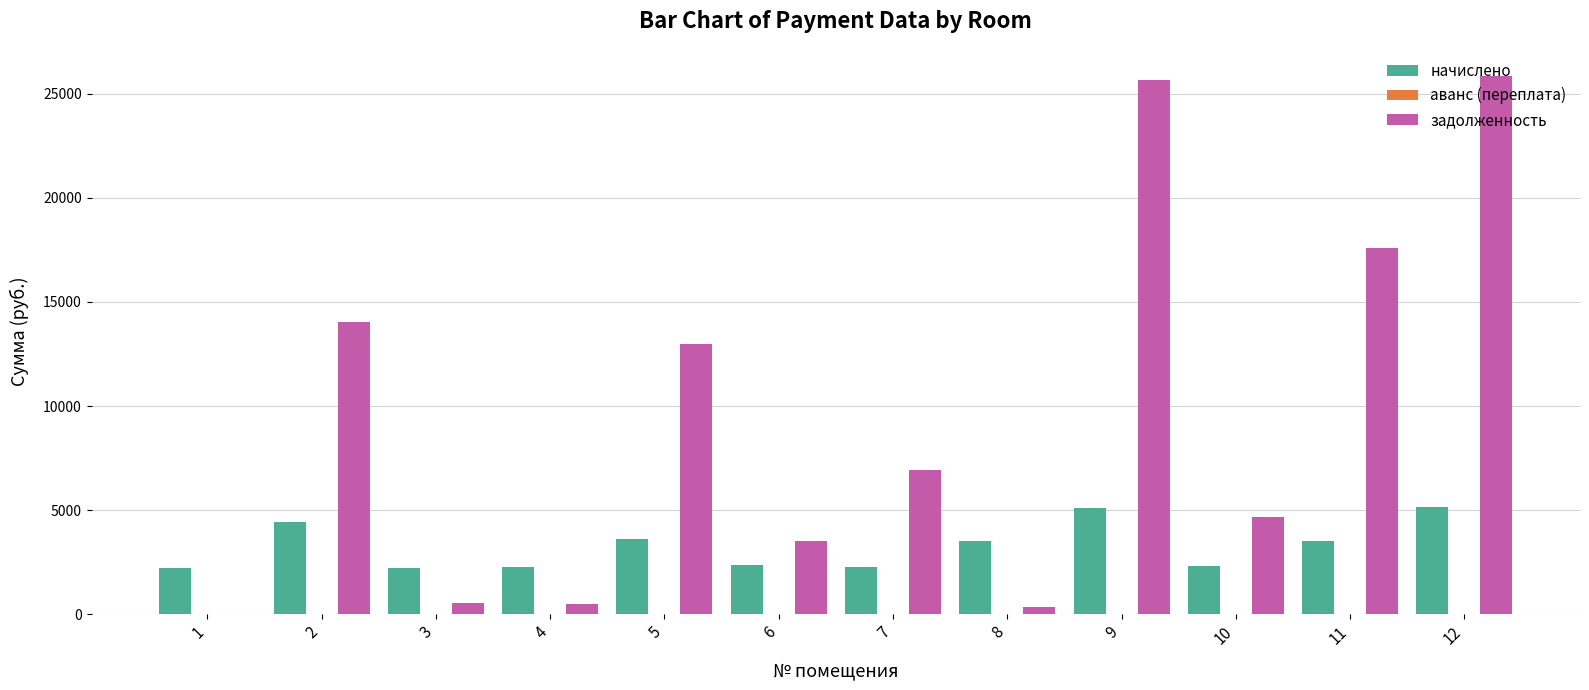

What is the highest value of the начислено series?

5138.7